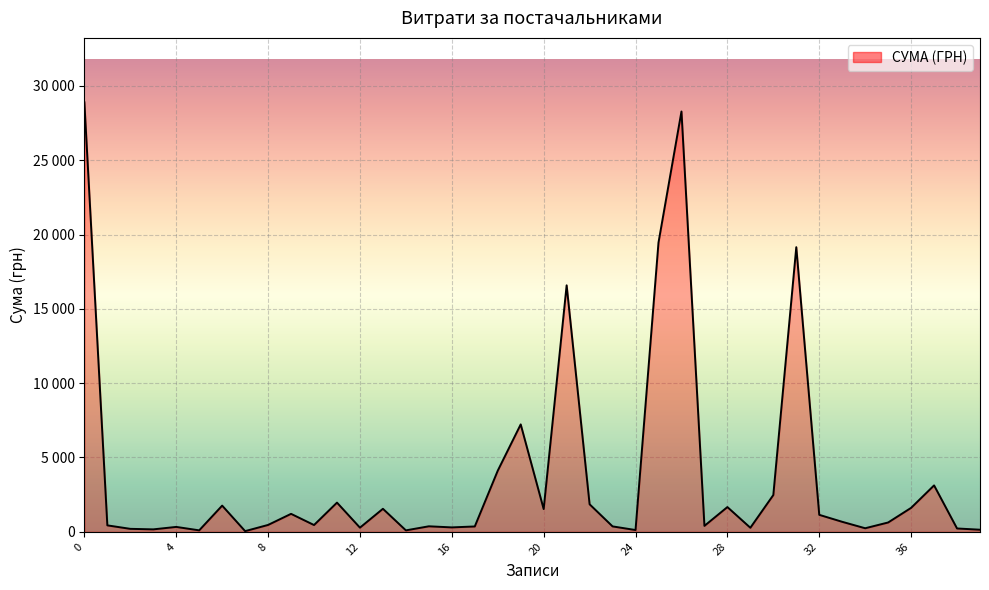

What is the minimum value shown in the chart?

46.2